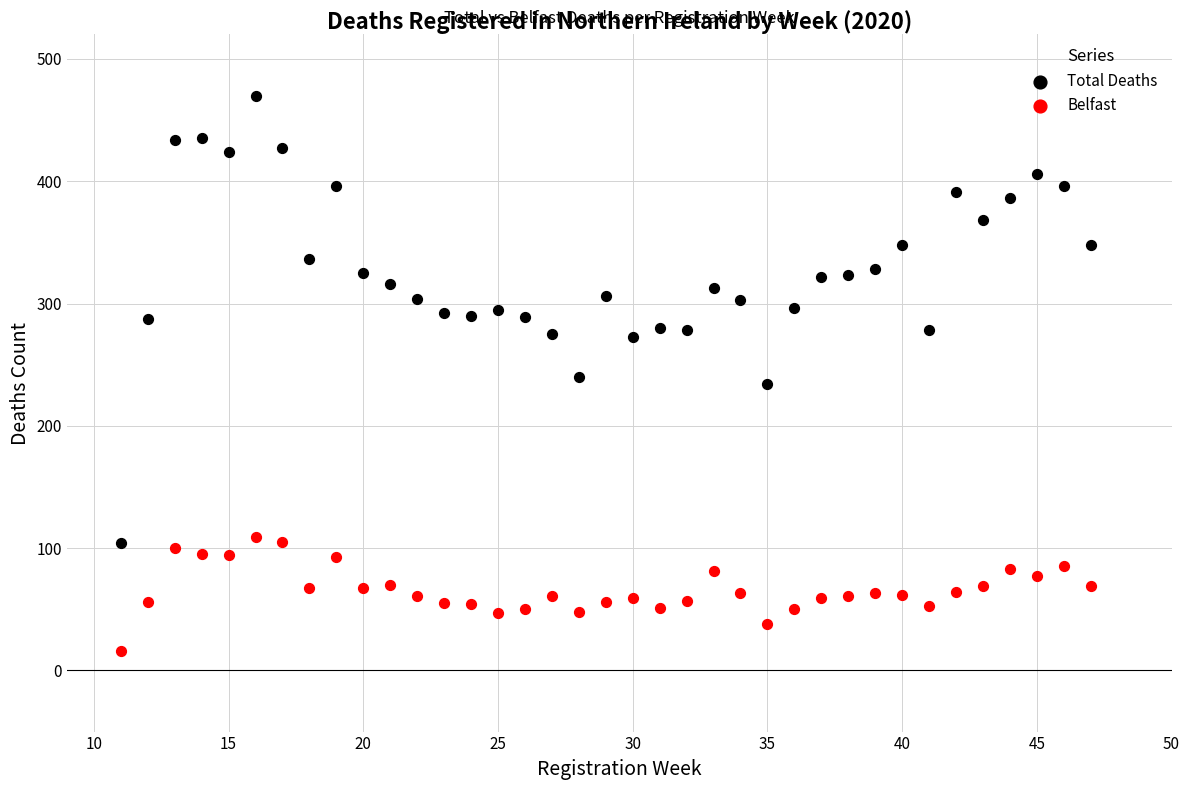

What is the X range (max minus min) for the scatter plot?

36